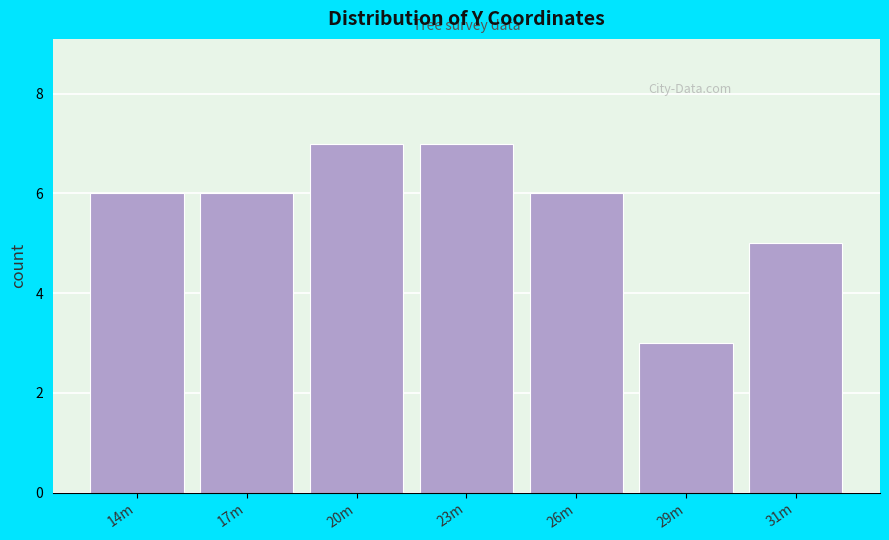

Reading left to right, transcribe all the data shown in this chart.

14m=6	17m=6	20m=7	23m=7	26m=6	29m=3	31m=5